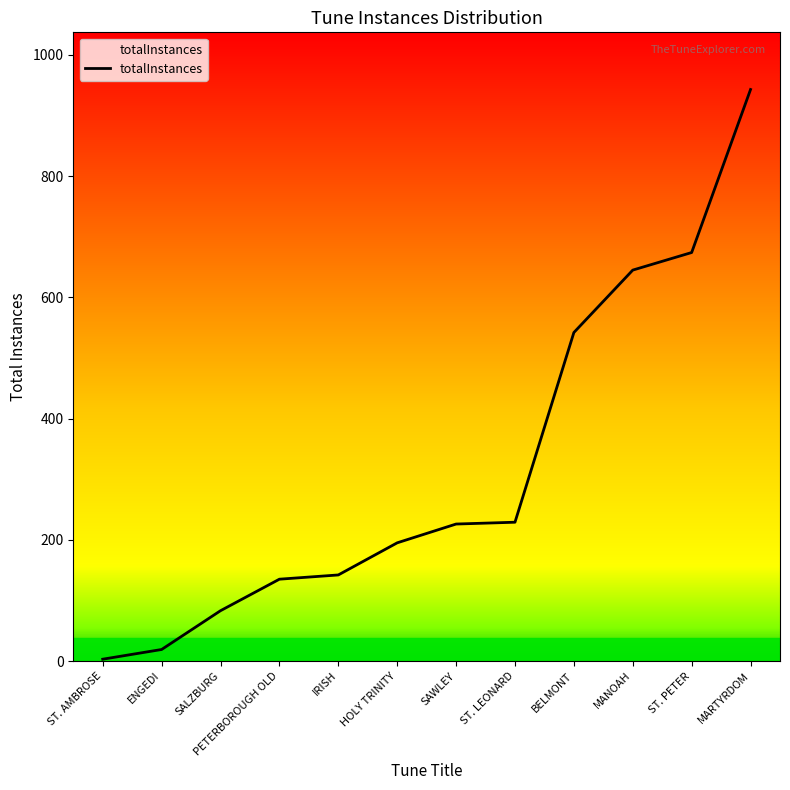

Which has a higher value, HOLY TRINITY or ENGEDI?

HOLY TRINITY